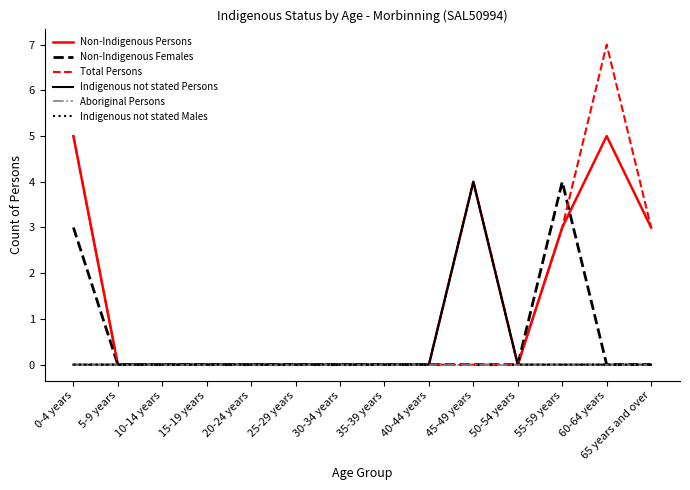

Reading left to right, transcribe all the data shown in this chart.

Non-Indigenous Persons: 0-4 years=5	5-9 years=0	10-14 years=0	15-19 years=0	20-24 years=0	25-29 years=0	30-34 years=0	35-39 years=0	40-44 years=0	45-49 years=4	50-54 years=0	55-59 years=3	60-64 years=5	65 years and over=3
Non-Indigenous Females: 0-4 years=3	5-9 years=0	10-14 years=0	15-19 years=0	20-24 years=0	25-29 years=0	30-34 years=0	35-39 years=0	40-44 years=0	45-49 years=0	50-54 years=0	55-59 years=4	60-64 years=0	65 years and over=0
Total Persons: 0-4 years=5	5-9 years=0	10-14 years=0	15-19 years=0	20-24 years=0	25-29 years=0	30-34 years=0	35-39 years=0	40-44 years=0	45-49 years=0	50-54 years=0	55-59 years=3	60-64 years=7	65 years and over=3
Indigenous not stated Persons: 0-4 years=0	5-9 years=0	10-14 years=0	15-19 years=0	20-24 years=0	25-29 years=0	30-34 years=0	35-39 years=0	40-44 years=0	45-49 years=4	50-54 years=0	55-59 years=0	60-64 years=0	65 years and over=0
Aboriginal Persons: 0-4 years=0	5-9 years=0	10-14 years=0	15-19 years=0	20-24 years=0	25-29 years=0	30-34 years=0	35-39 years=0	40-44 years=0	45-49 years=0	50-54 years=0	55-59 years=0	60-64 years=0	65 years and over=0
Indigenous not stated Males: 0-4 years=0	5-9 years=0	10-14 years=0	15-19 years=0	20-24 years=0	25-29 years=0	30-34 years=0	35-39 years=0	40-44 years=0	45-49 years=4	50-54 years=0	55-59 years=0	60-64 years=0	65 years and over=0